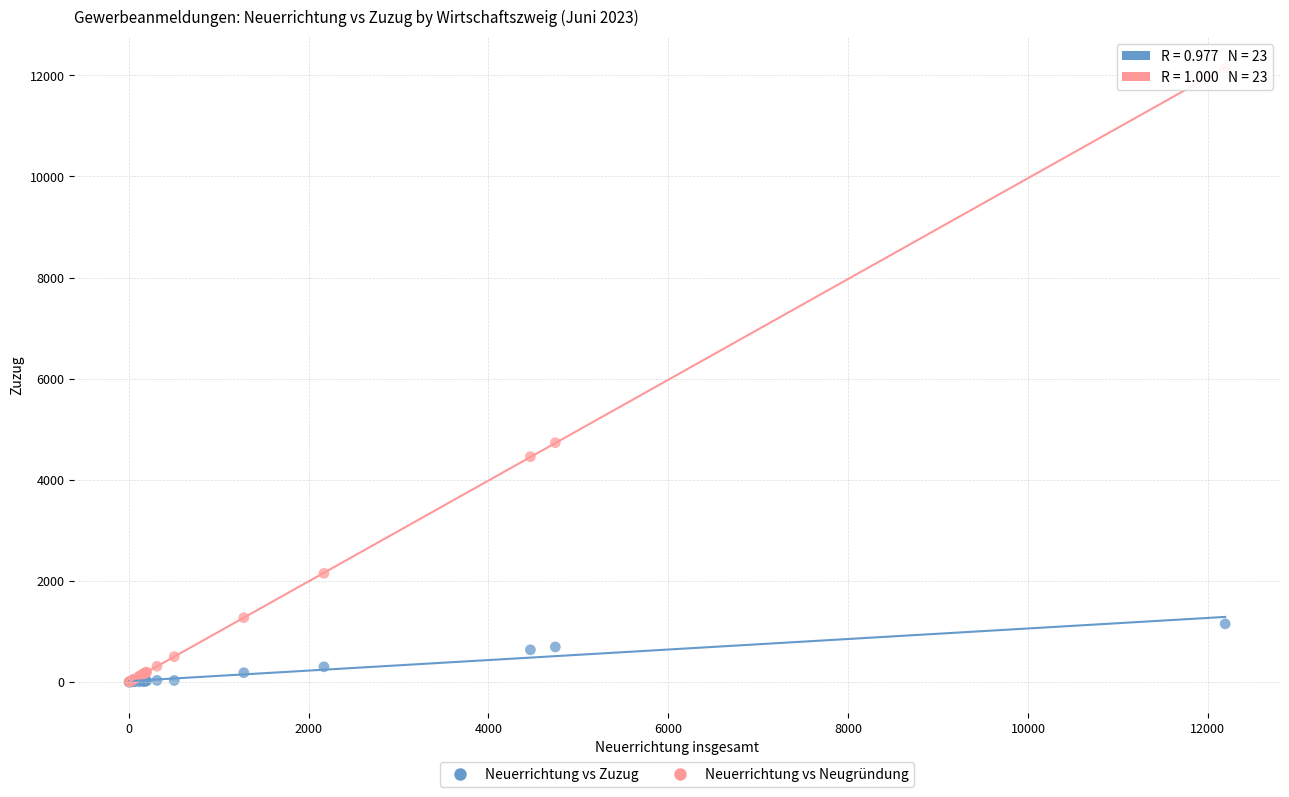

Across all series, what Y value is closest to 6074?

4735